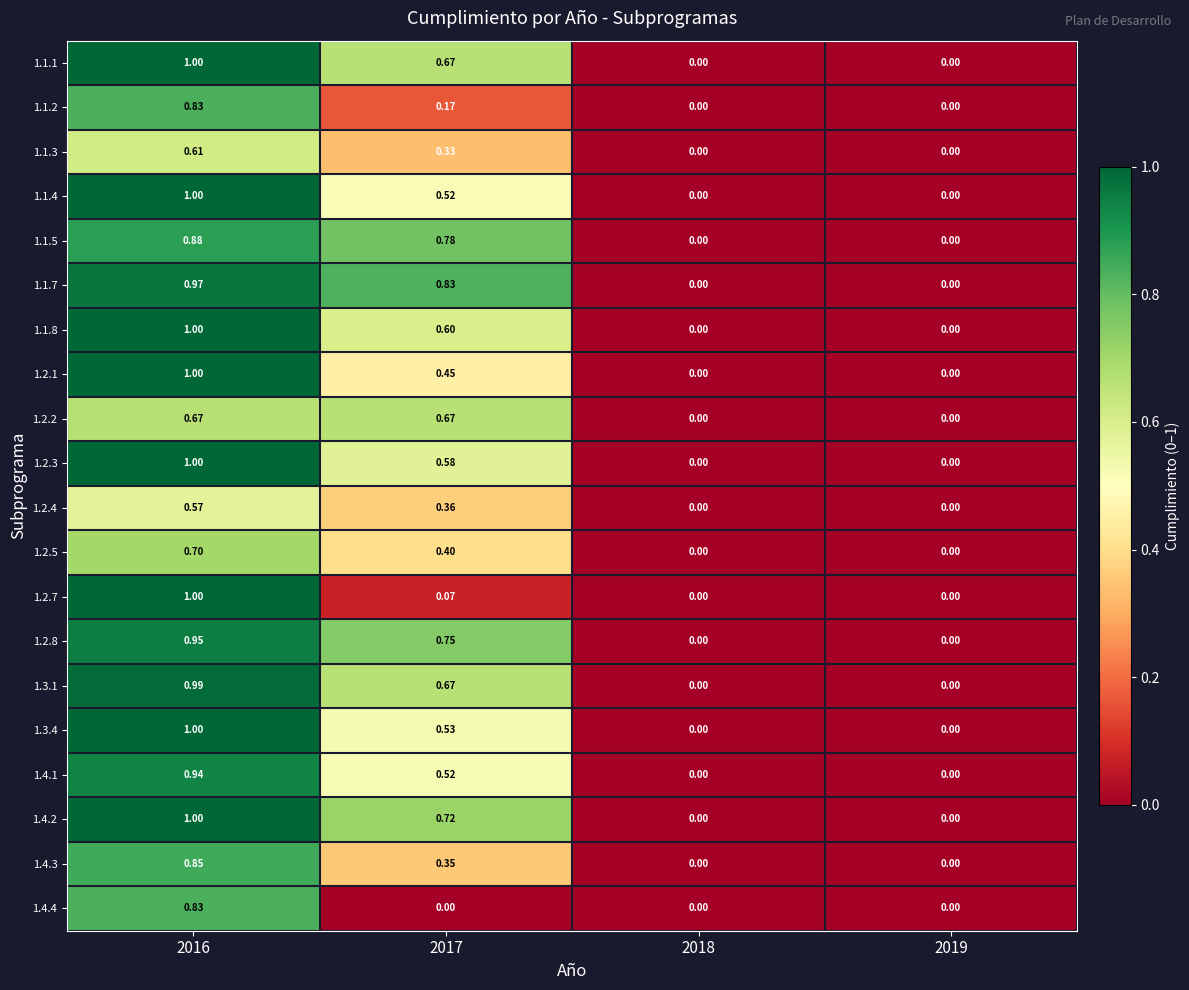

Is the value of 1.3.1 at 2017 greater than the value of 1.2.4 at 2017?

Yes